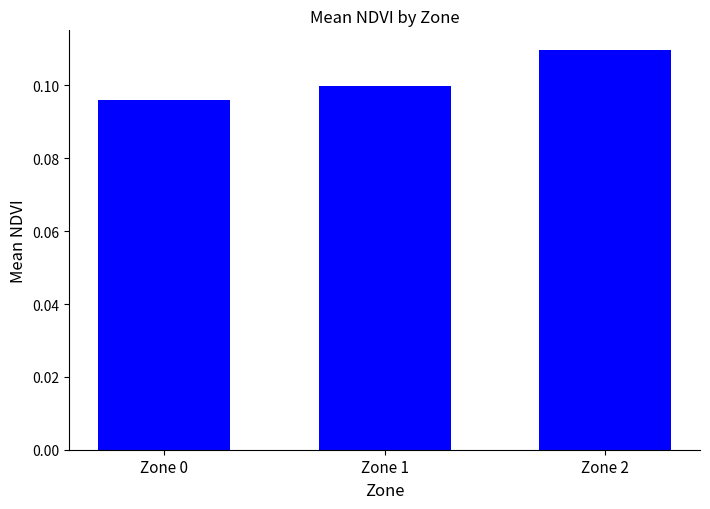

The chart shows a value of 0.1 at Zone 2. True or false?

True